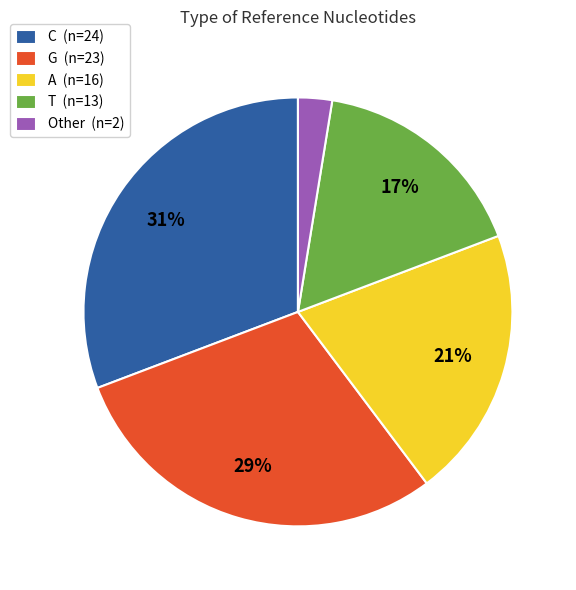

Which slice is the smallest?

Other (n=2)